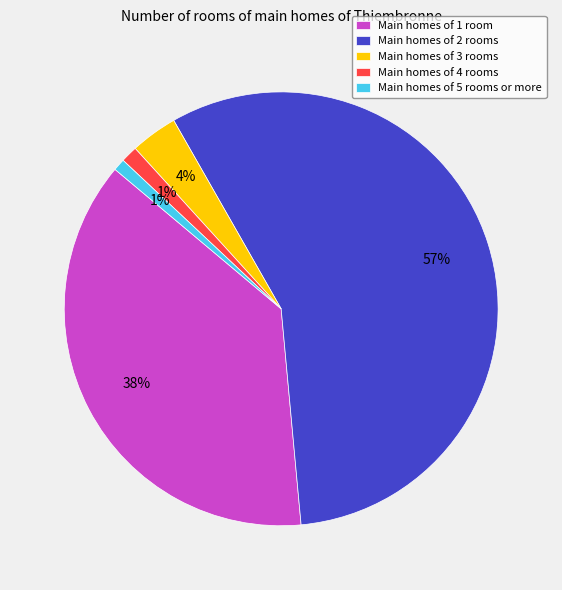

Is the sum of Main homes of 3 rooms and Main homes of 1 room greater than half?

No